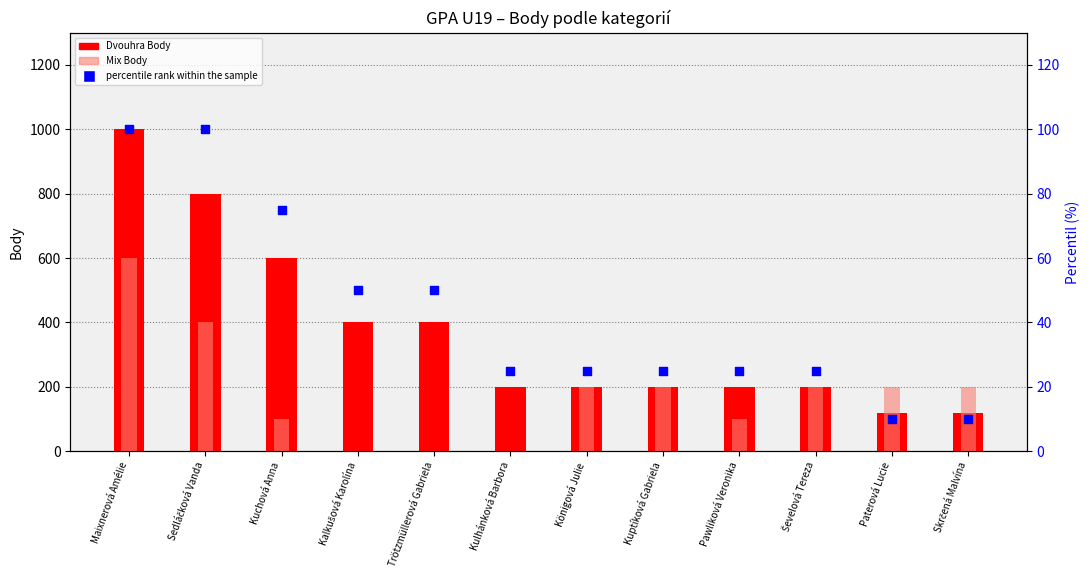

Which series reaches the maximum Y coordinate?

Dvouhra Body